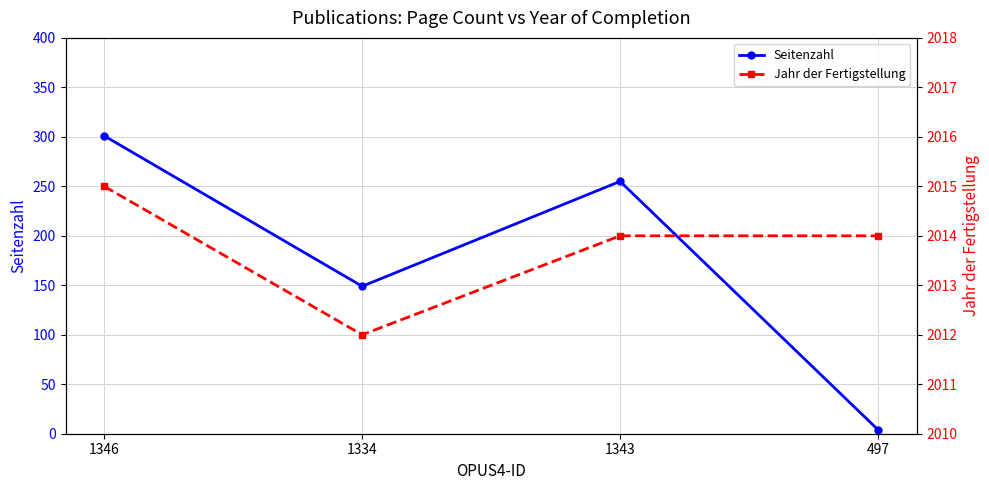

What position from the right is 1343?

2